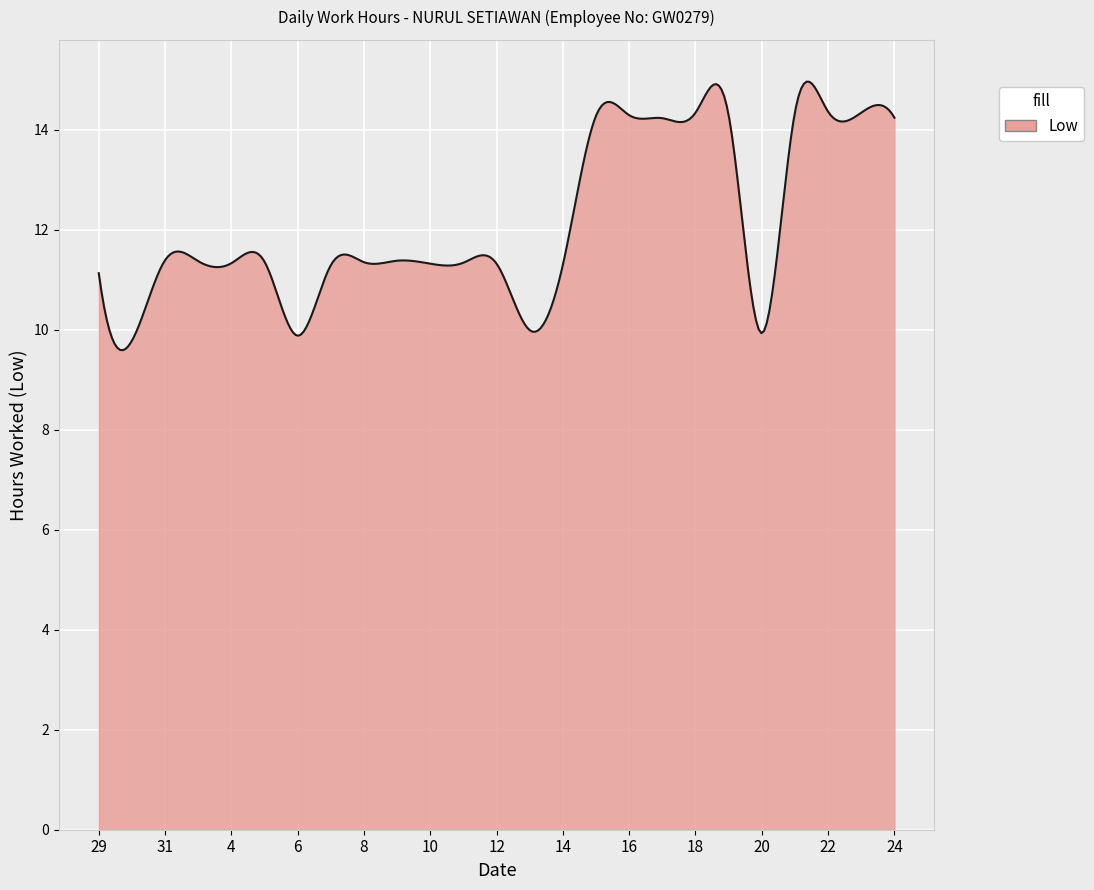

What is the difference between the maximum and minimum values?

5.4